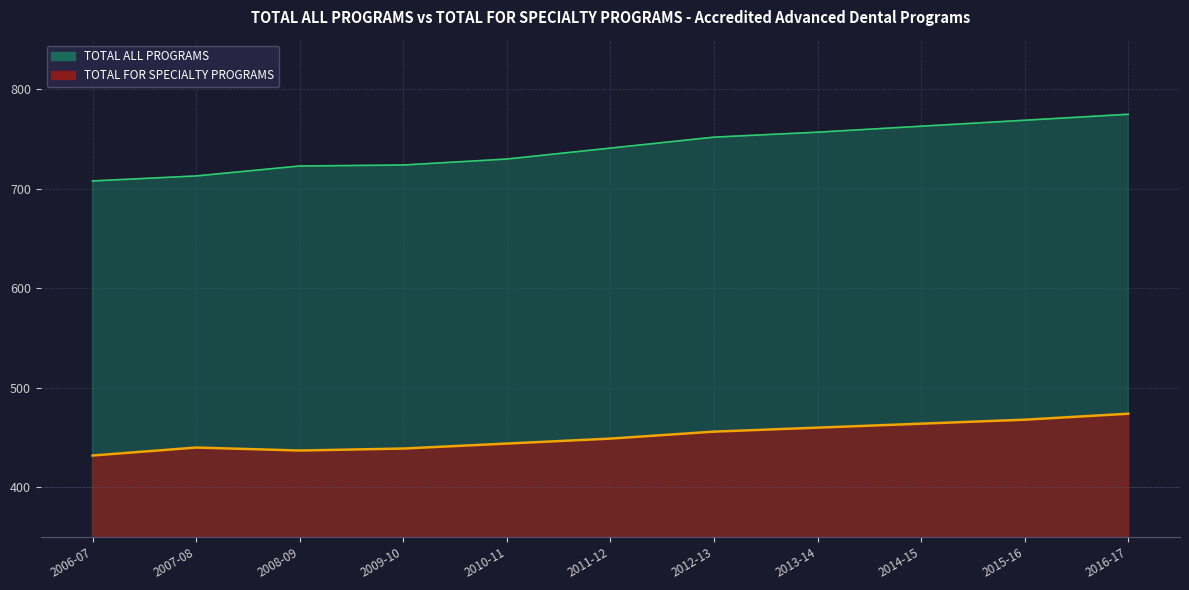

What is the label of the 9th point from the right?

2008-09